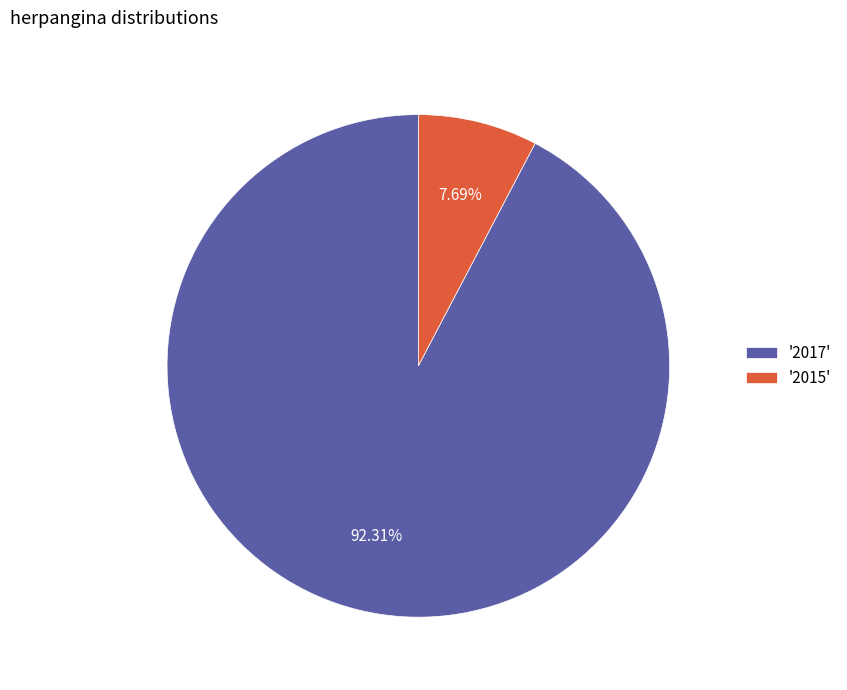

Is the sum of '2015' and '2017' greater than half?

Yes